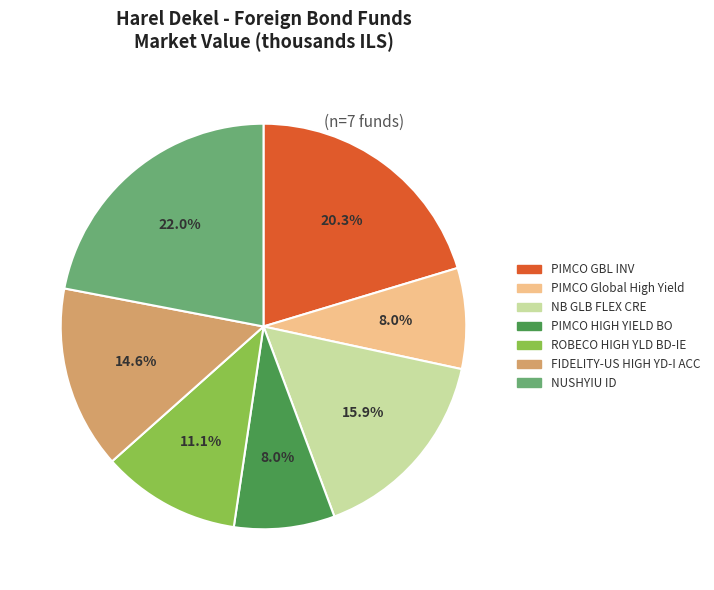

What is the largest slice in the pie chart?

NUSHYIU ID